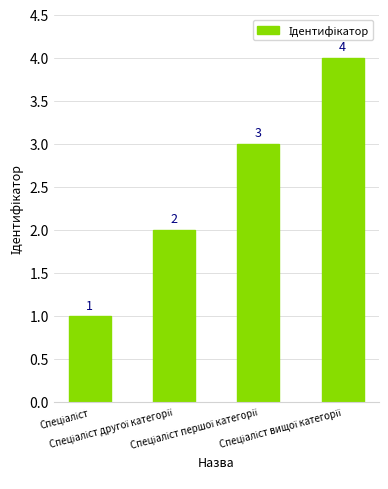

Count the values in the range 2 to 4.

3